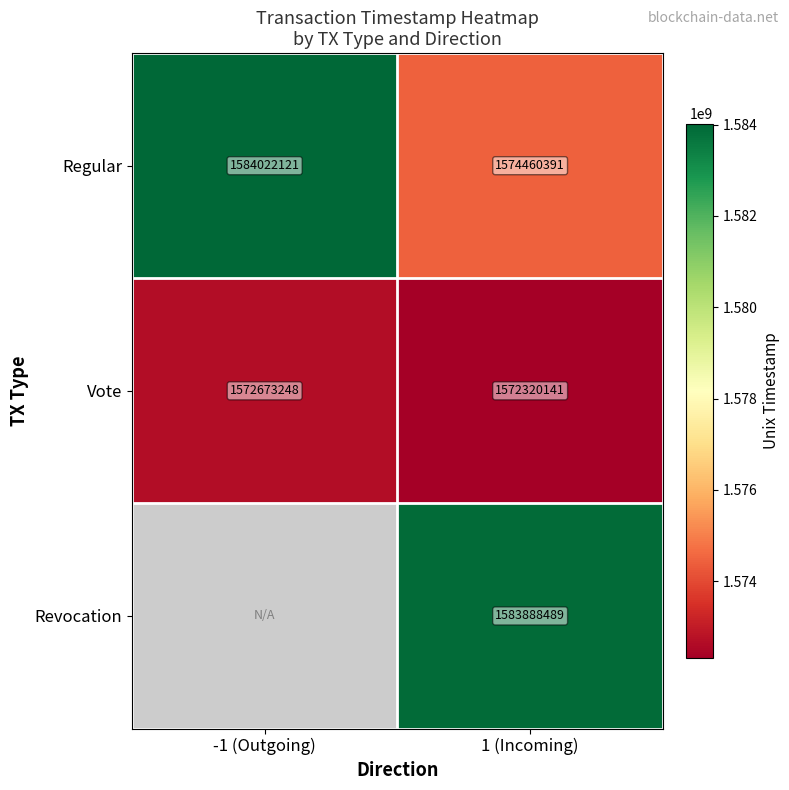

At which label does Regular reach its peak?

-1 (Outgoing)